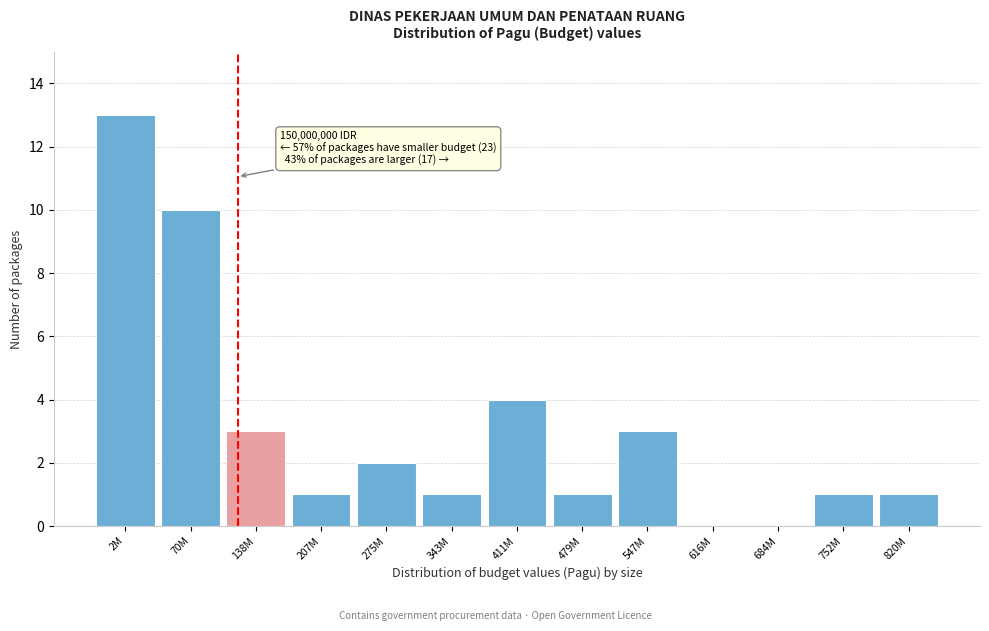

Reading left to right, extract all data points from this chart.

2M=13	70M=10	138M=3	207M=1	275M=2	343M=1	411M=4	479M=1	547M=3	616M=0	684M=0	752M=1	820M=1